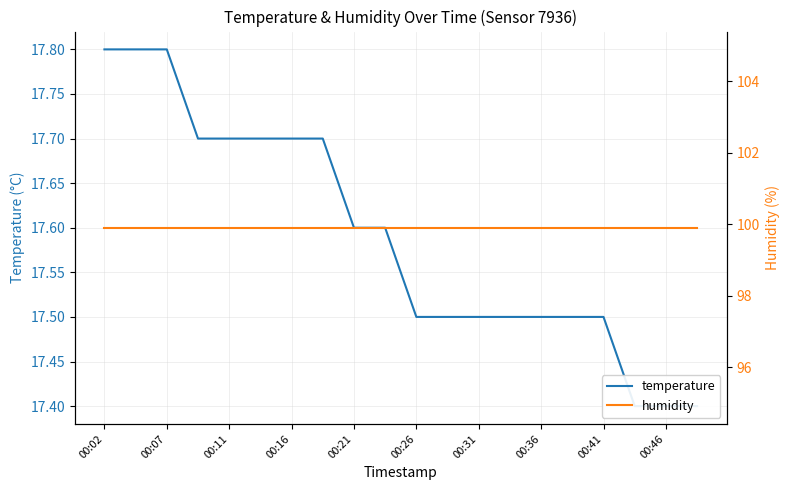

At 00:11, list the series in order from smallest to largest.

temperature, humidity